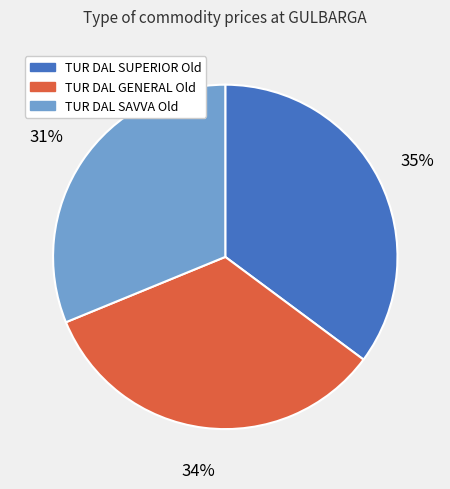

Between TUR DAL GENERAL Old and TUR DAL SAVVA Old, which is larger?

TUR DAL GENERAL Old